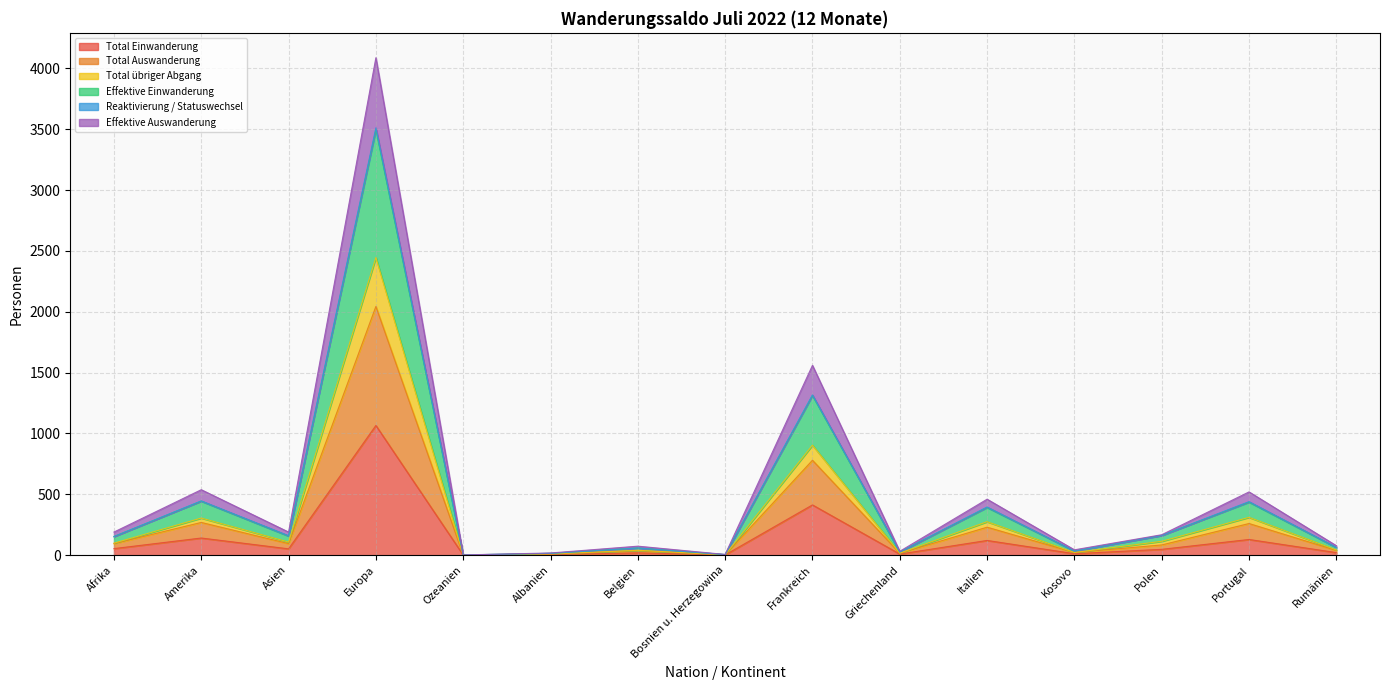

True or false: Total Auswanderung and Total Einwanderung cross at least once.

False